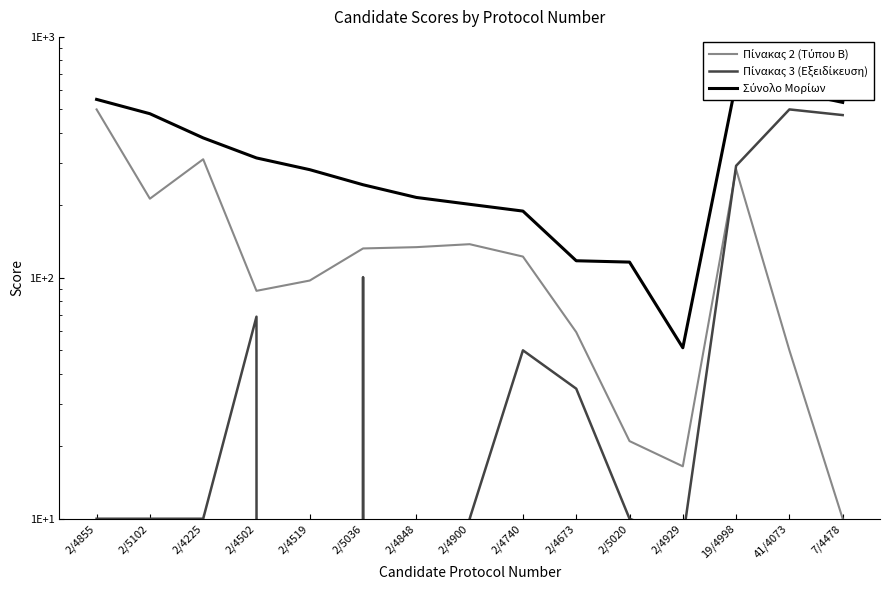

What position from the right is 41/4073?

2